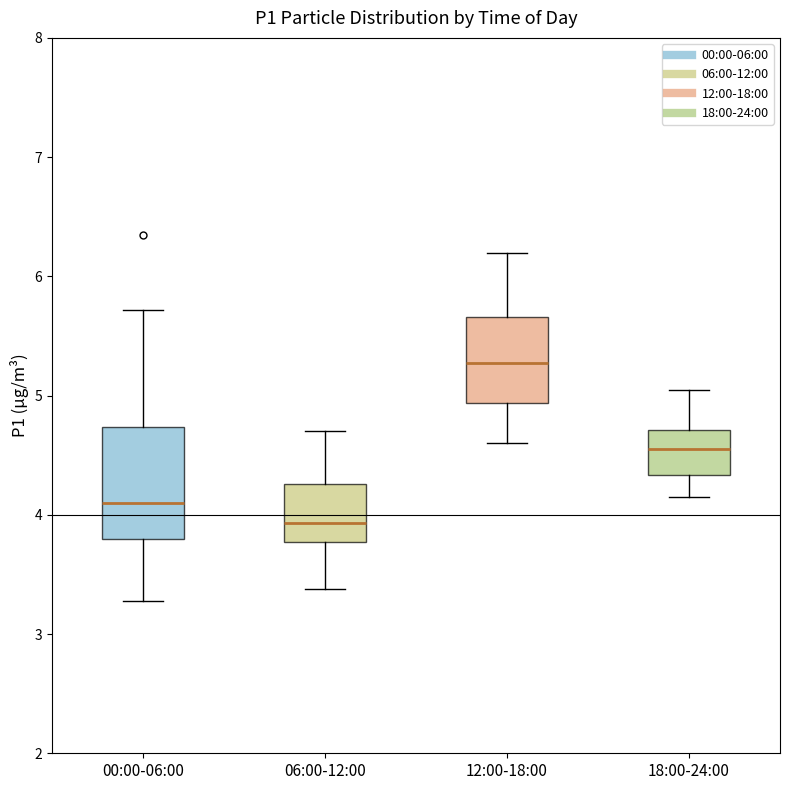

Which box has the lowest median line?

06:00-12:00